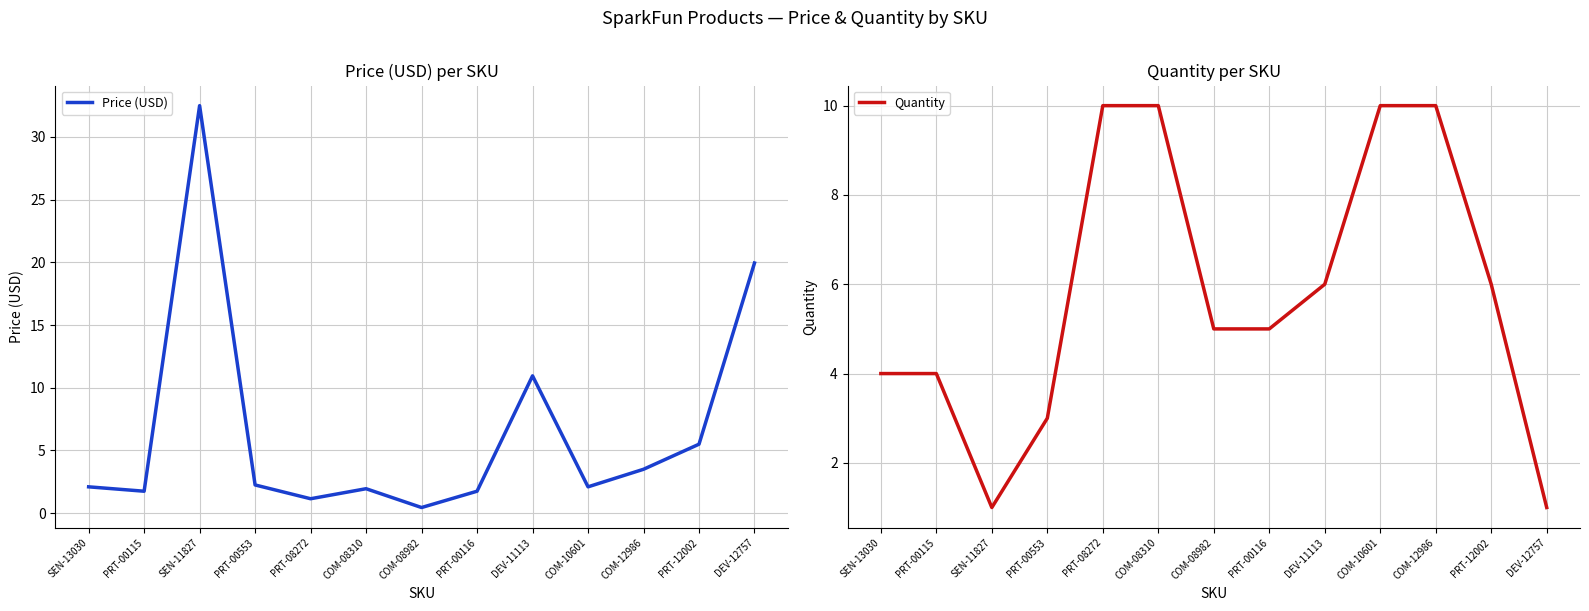

Reading left to right, list all the values displayed in this chart.

Price (USD): SEN-13030=2.1	PRT-00115=1.8	SEN-11827=32.5	PRT-00553=2.2	PRT-08272=1.1	COM-08310=1.9	COM-08982=0.5	PRT-00116=1.8	DEV-11113=10.9	COM-10601=2.1	COM-12986=3.5	PRT-12002=5.5	DEV-12757=19.9
Quantity: SEN-13030=4.0	PRT-00115=4.0	SEN-11827=1.0	PRT-00553=3.0	PRT-08272=10.0	COM-08310=10.0	COM-08982=5.0	PRT-00116=5.0	DEV-11113=6.0	COM-10601=10.0	COM-12986=10.0	PRT-12002=6.0	DEV-12757=1.0